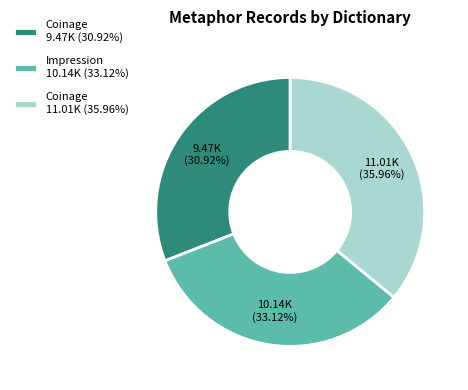

Approximately how many times larger is the value at Coinage 9.47K (30.92%) compared to Coinage 11.01K (35.96%)?

0.9